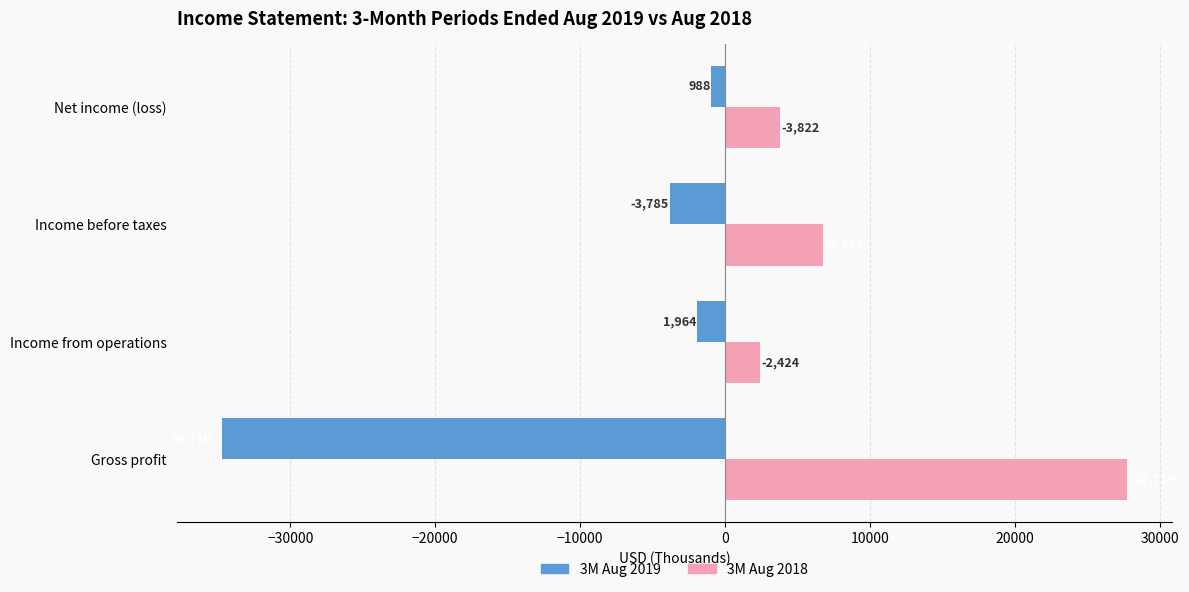

What is the value of the 3M Aug 2018 bar at the 3rd from the left?

6788